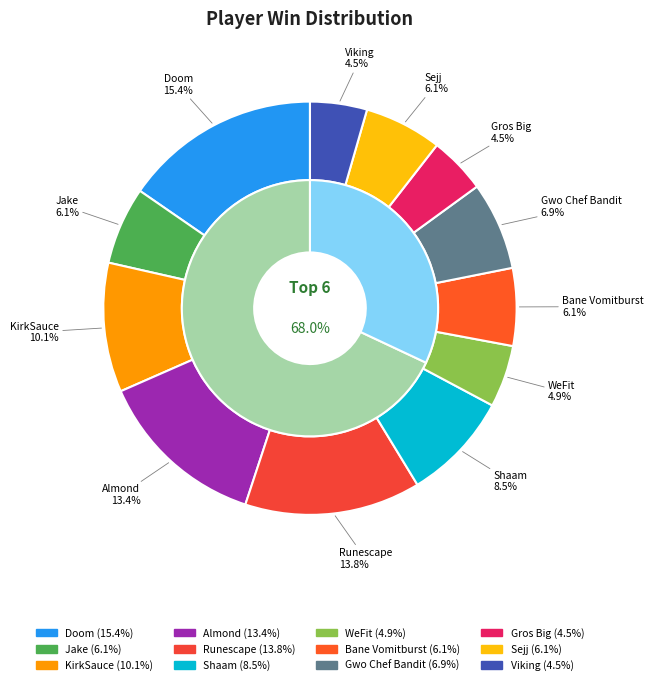

To the nearest percent, what is the difference between the largest and smallest slice percentages?

11%